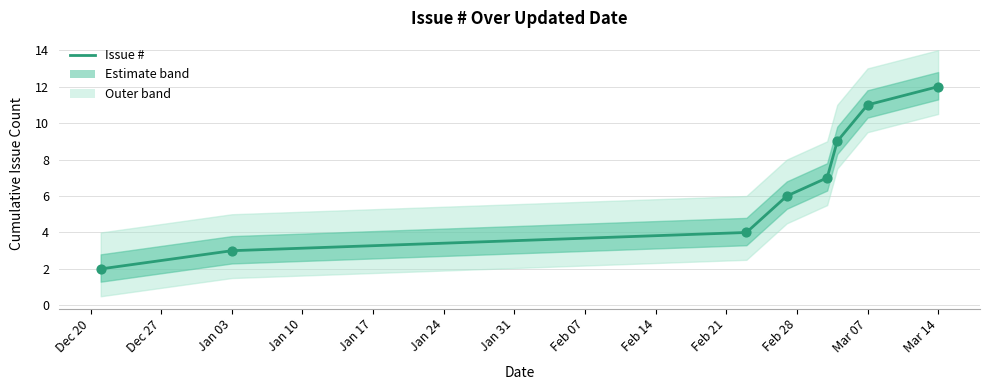

Which has a higher value, Dec 20 or Jan 17?

Jan 17